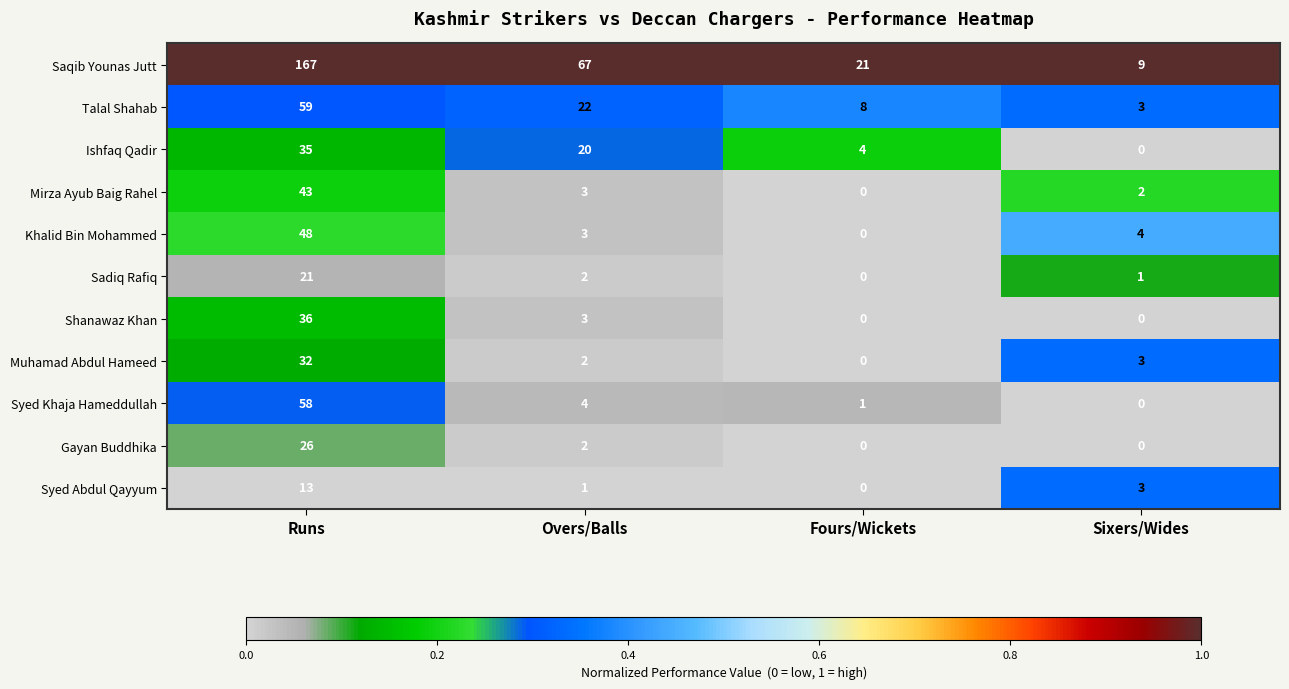

The Syed Abdul Qayyum series shows 2 at Overs/Balls. True or false?

False